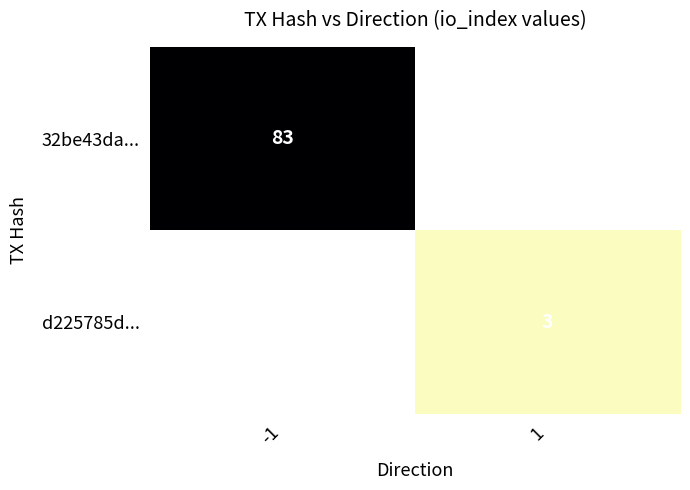

True or false: d225785d... has a value of 3 at 1.

True